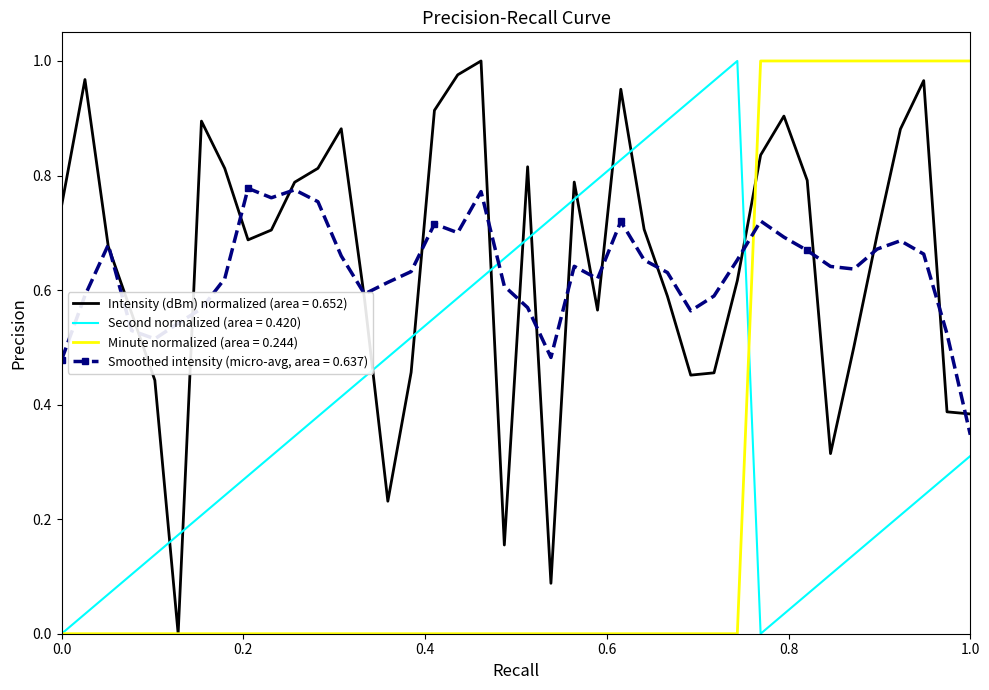

True or false: Minute normalized (area = 0.244) and Smoothed intensity (micro-avg, area = 0.637) cross at least once.

True